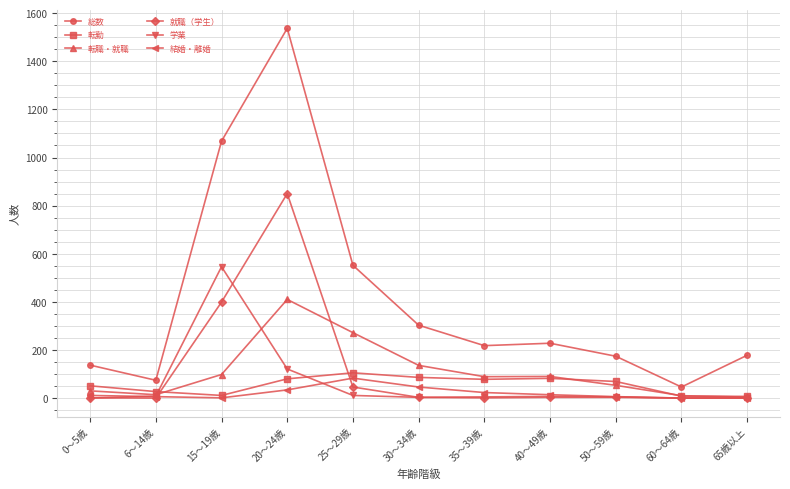

True or false: 就職（学生） and 結婚・離婚 cross at least once.

True